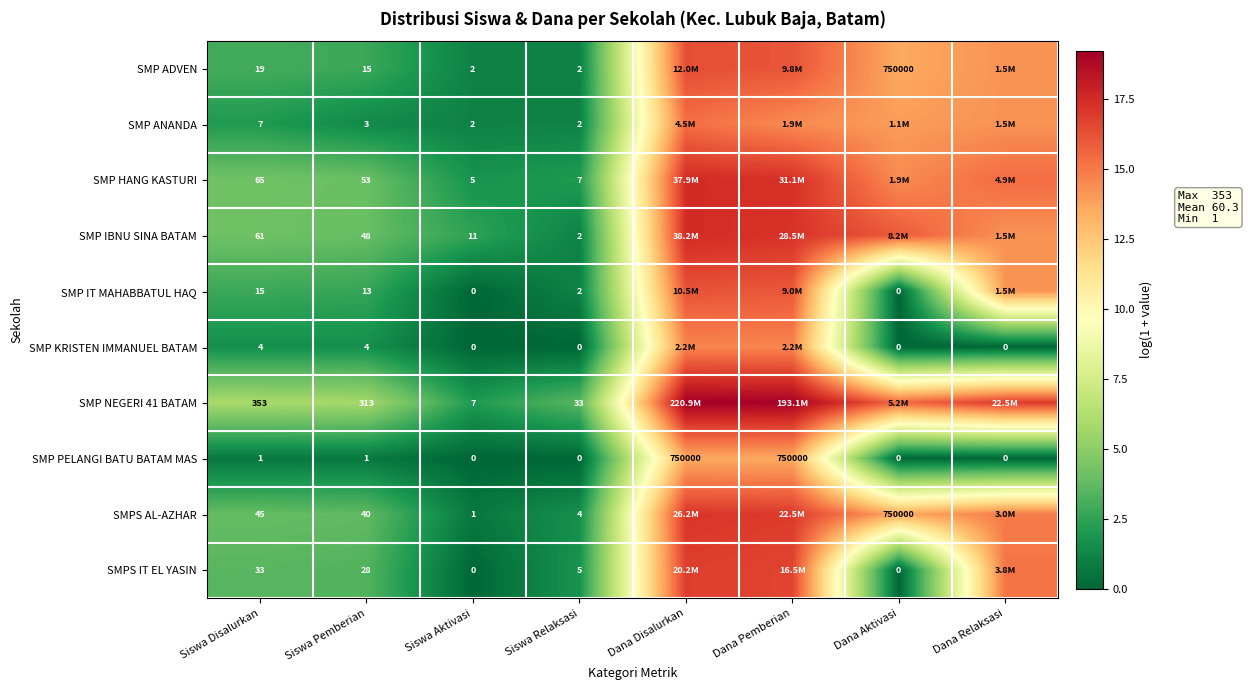

How many data points in SMP IT MAHABBATUL HAQ are above 2?

5